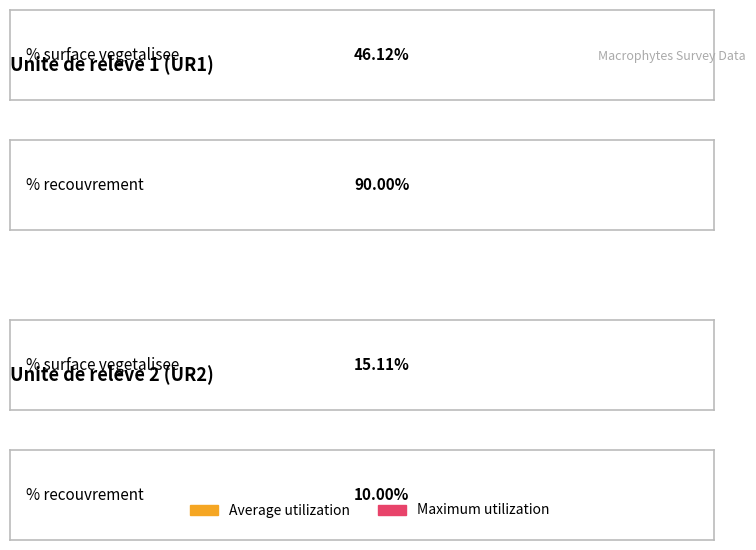

The value of Maximum utilization at Unite de releve 1 (UR1) is 132.8. True or false?

False